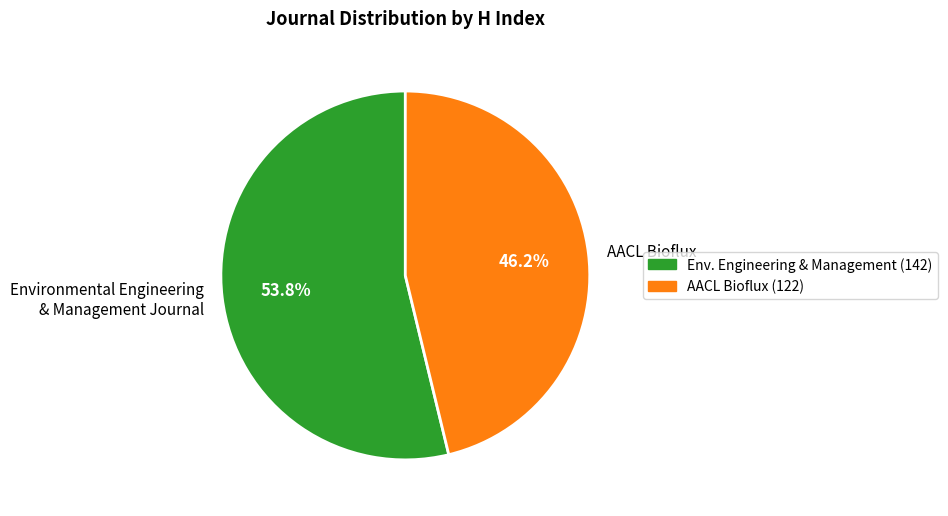

Rank the categories by value from lowest to highest.

AACL Bioflux, Environmental Engineering & Management Journal